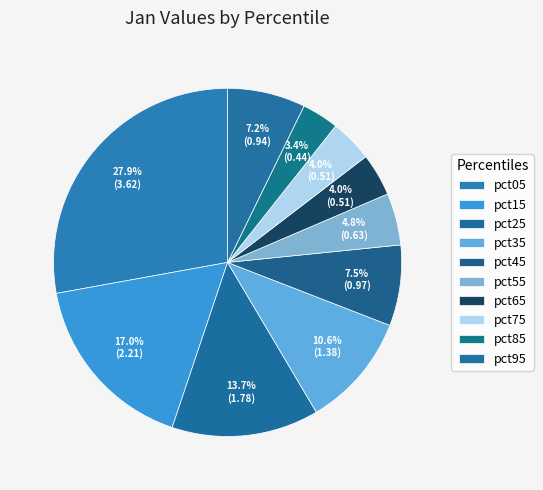

Count the number of slices in the pie.

10